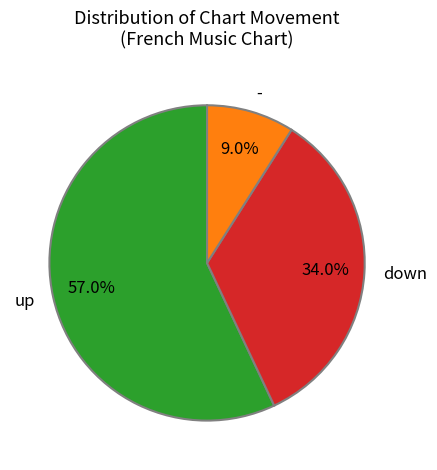

Rank the categories by value from lowest to highest.

-, down, up